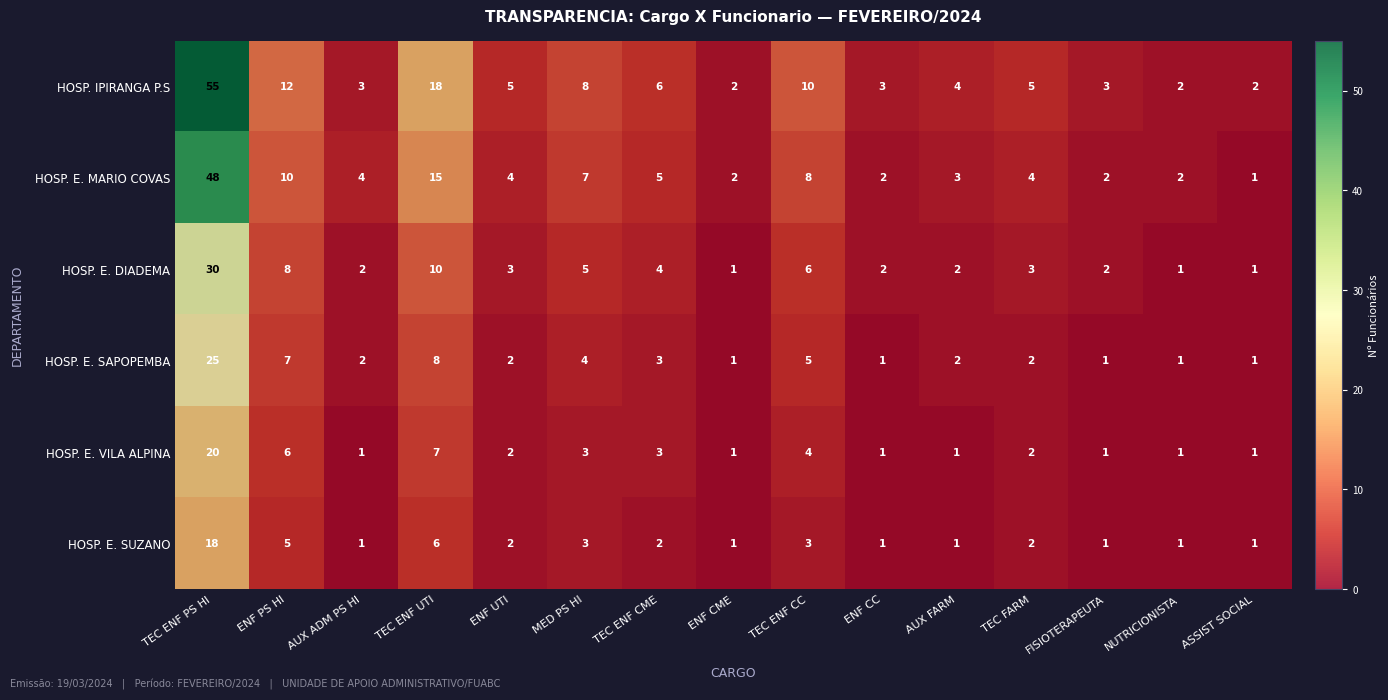

The HOSP. E. SUZANO series shows 3 at MED PS HI. True or false?

True